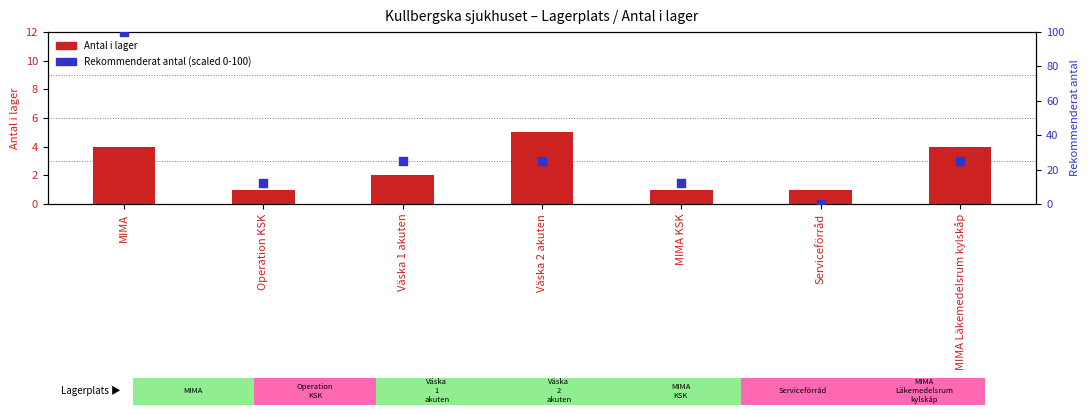

Is the value of Antal i lager at Serviceförråd greater than the value of Rekommenderat antal (scaled) at Väska 2 akuten?

No